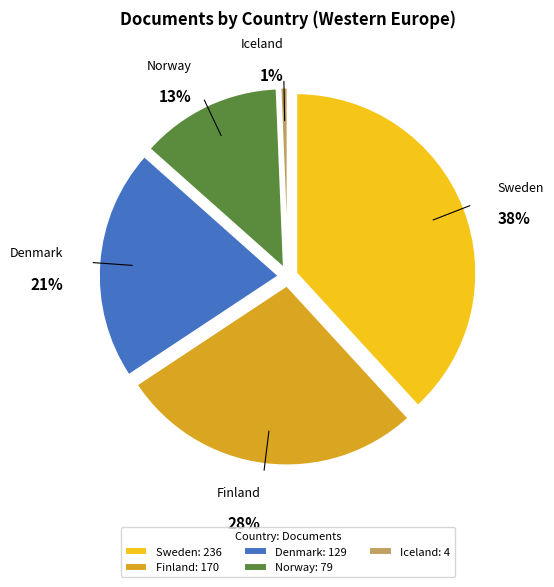

Does Sweden represent more than half of the total?

No